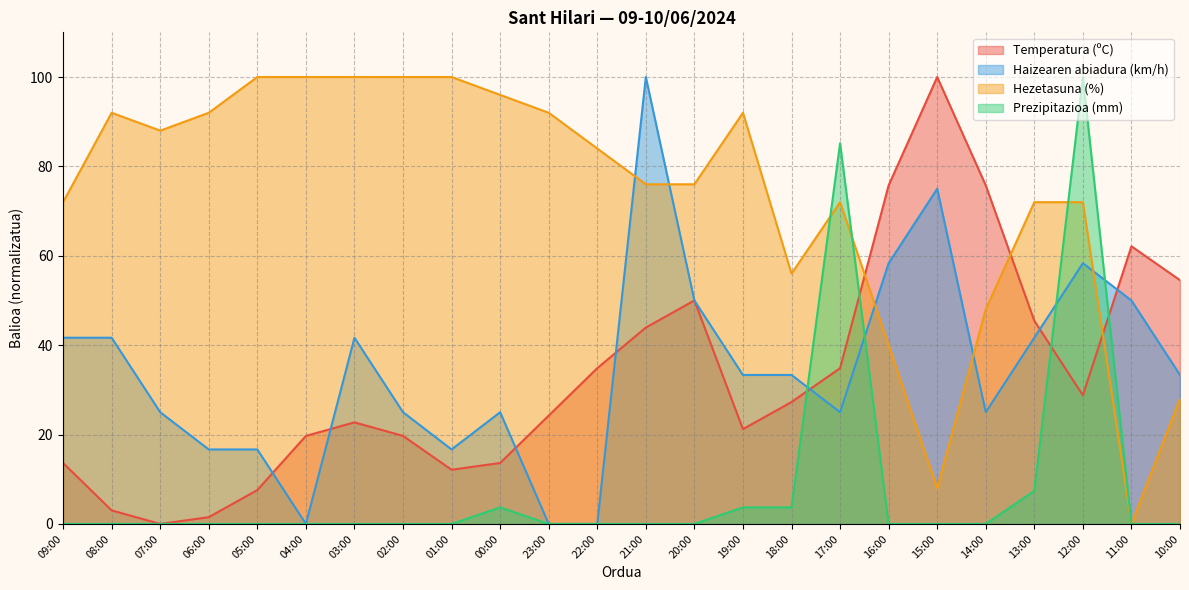

At 06:00, list the series in order from smallest to largest.

Prezipitazioa (mm), Temperatura (ºC), Haizearen abiadura (km/h), Hezetasuna (%)